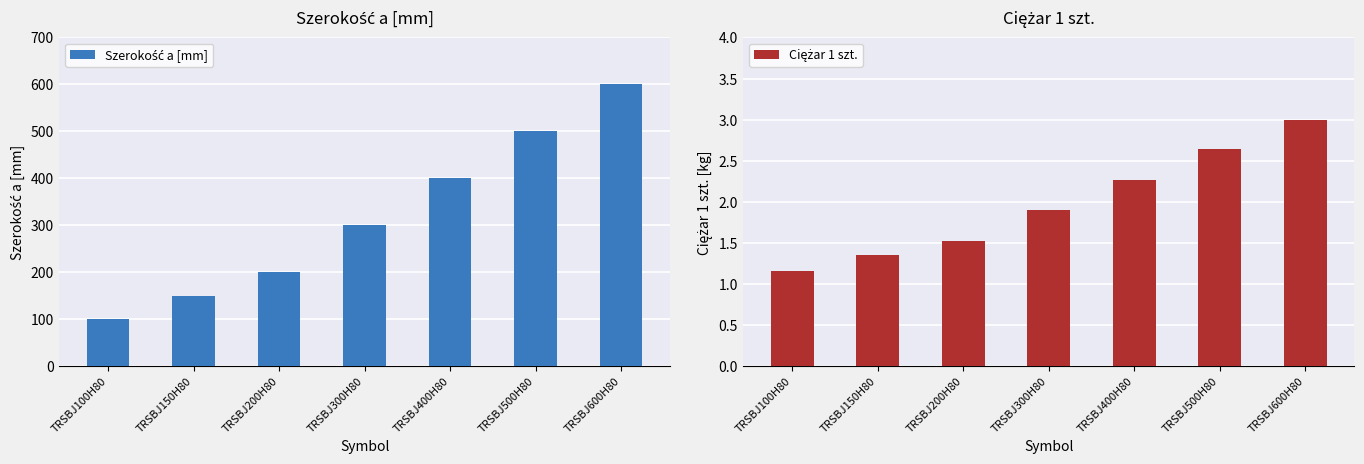

How many bars are there in each group?

2